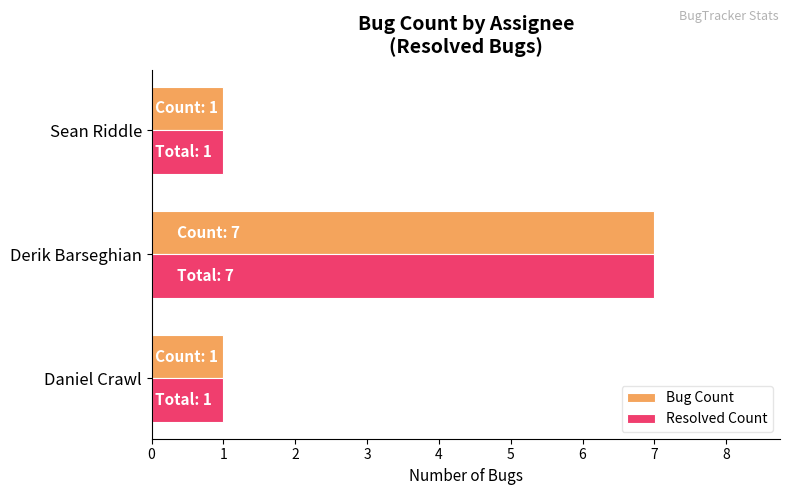

What is the average value of the Bug Count series?

3